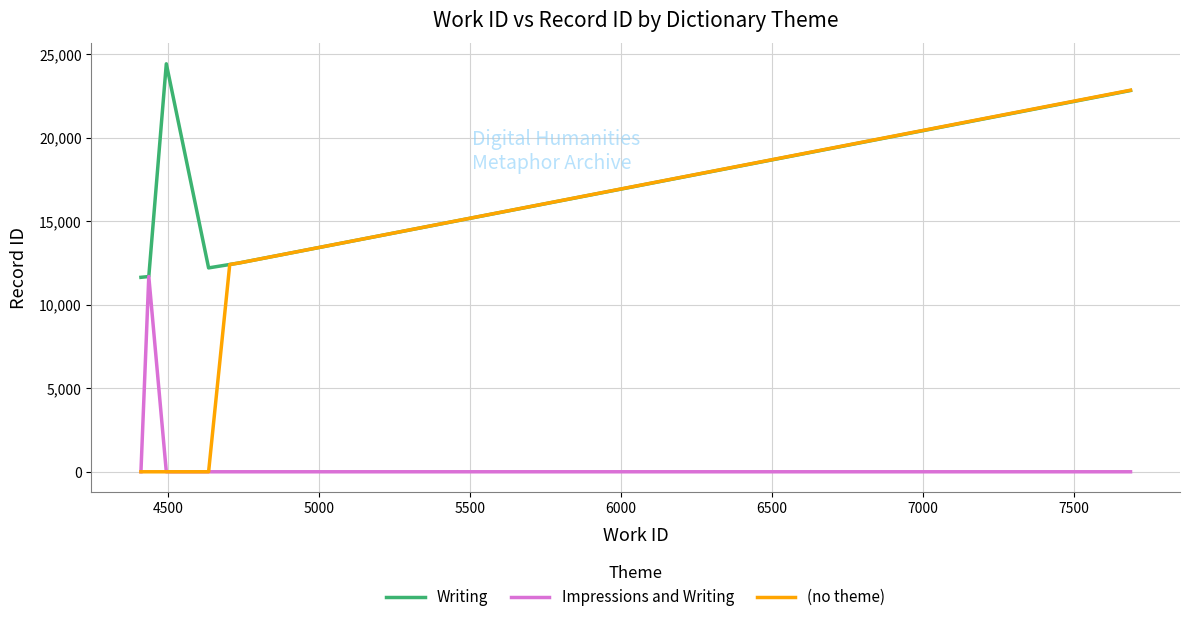

What is the highest value of the (no theme) series?

22844